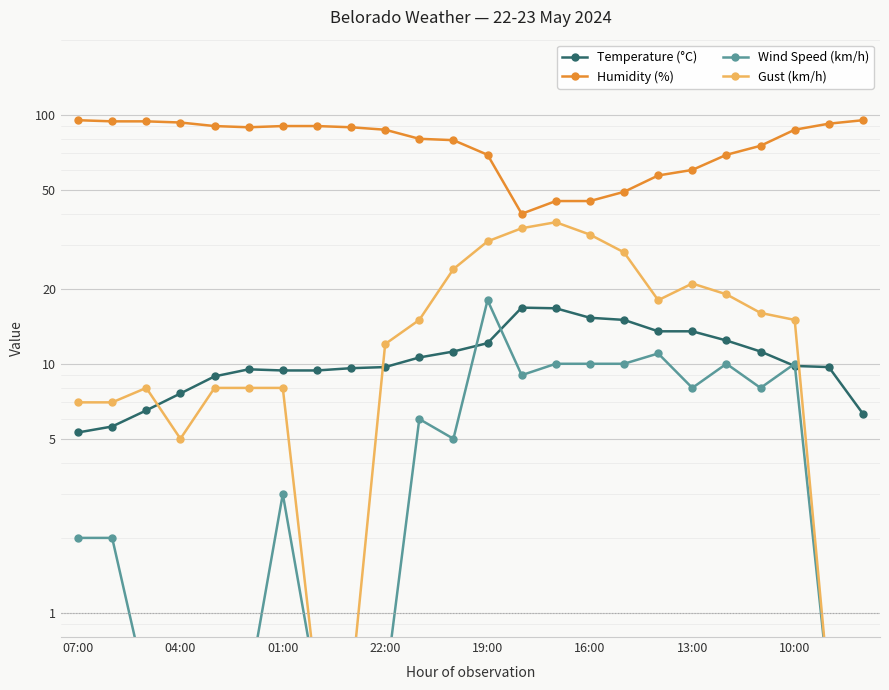

True or false: Wind Speed (km/h) has more than 0 interior local peaks.

True